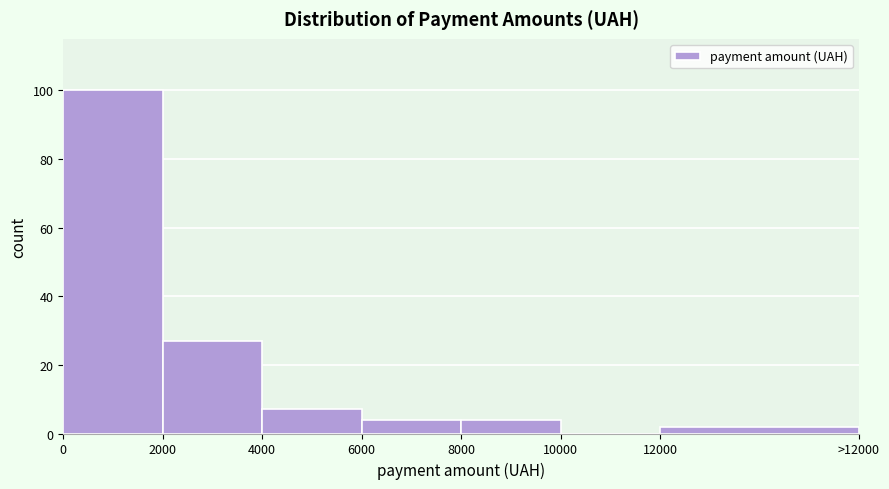

Reading right to left, extract all data points from this chart.

12000=2	10000=0	8000=4	6000=4	4000=7	2000=27	0=100